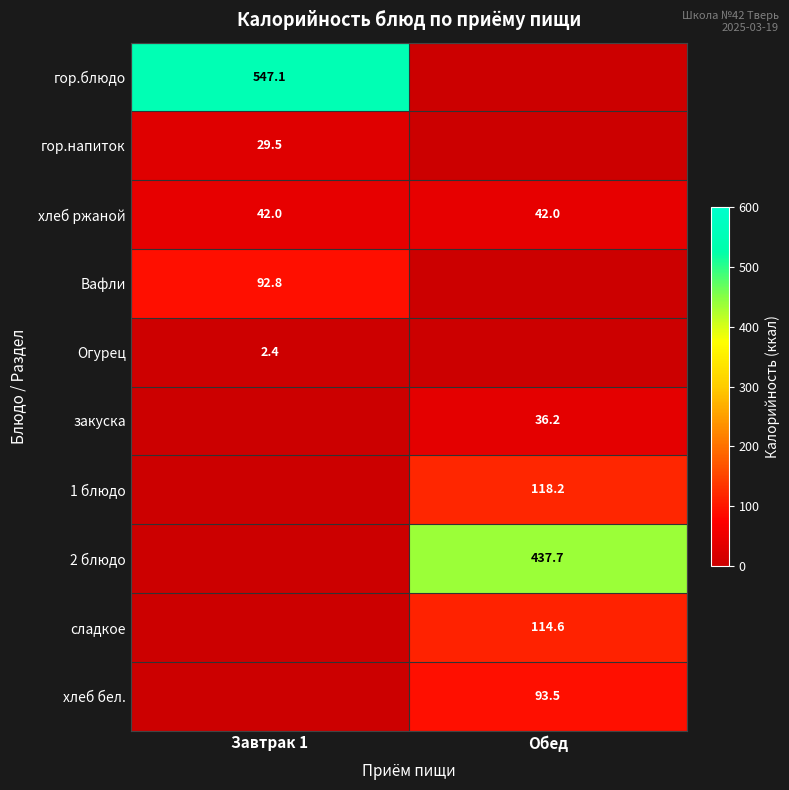

Is the value of 1 блюдо at Обед greater than the value of закуска at Обед?

Yes